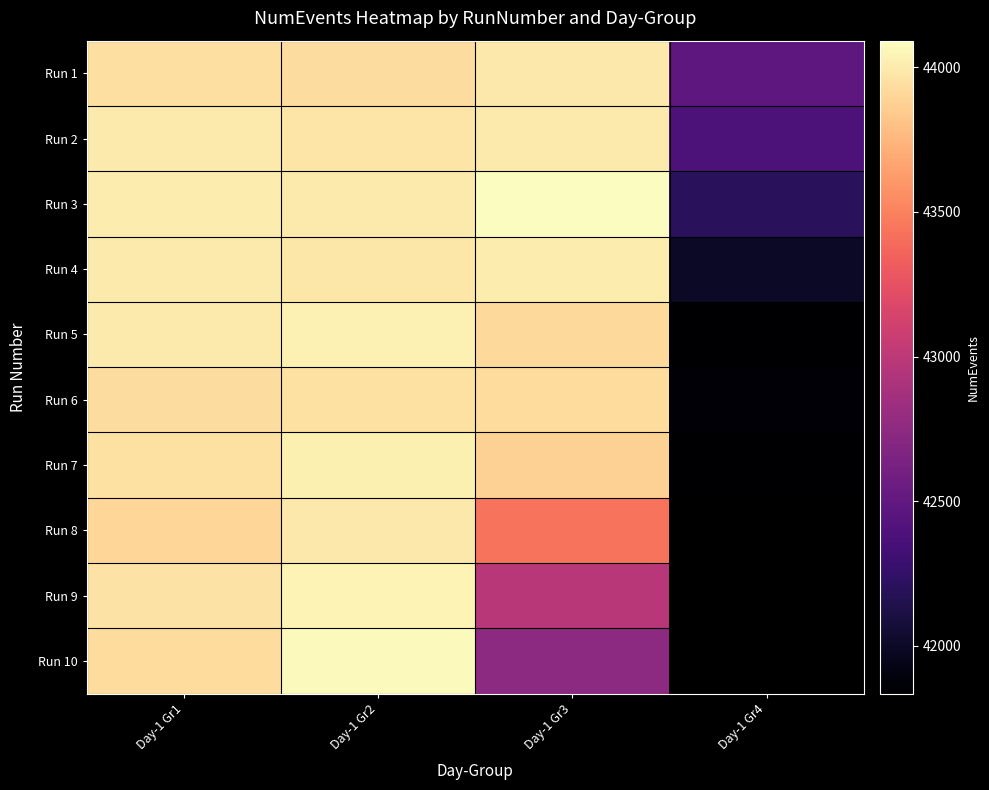

What is the total value across all series at Day-1 Gr4?

294602